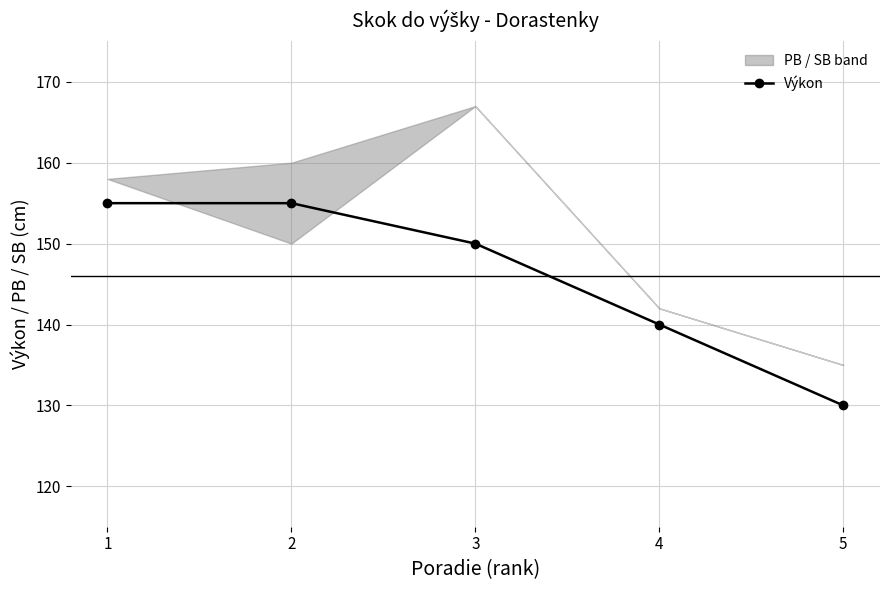

Reading right to left, list all the values displayed in this chart.

130	140	150	155	155